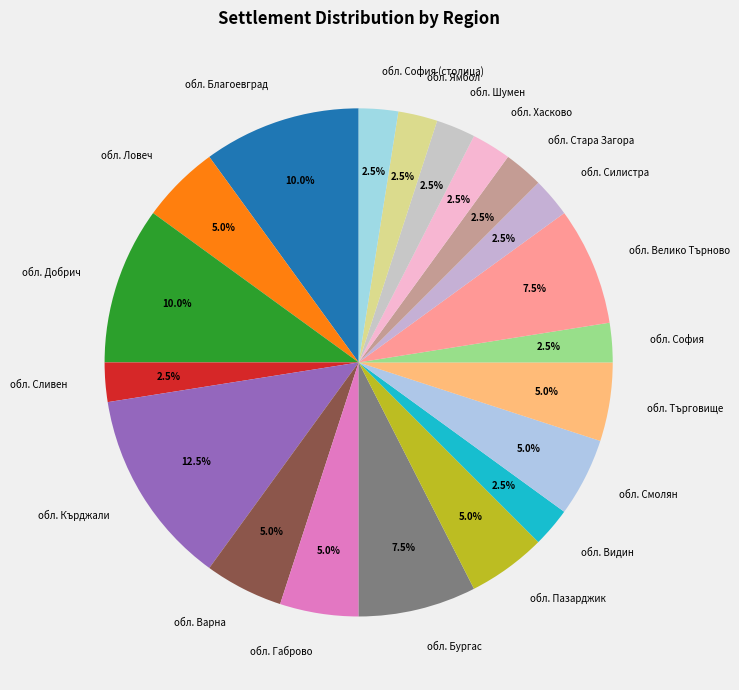

What is the largest slice in the pie chart?

обл. Кърджали